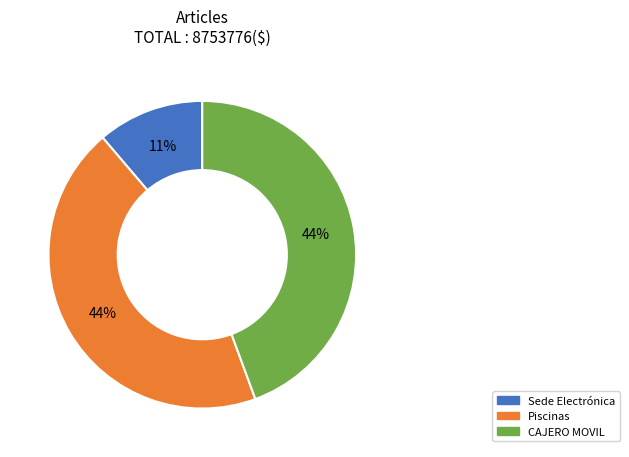

Approximately how many times larger is the value at Piscinas compared to CAJERO MOVIL?

1.0